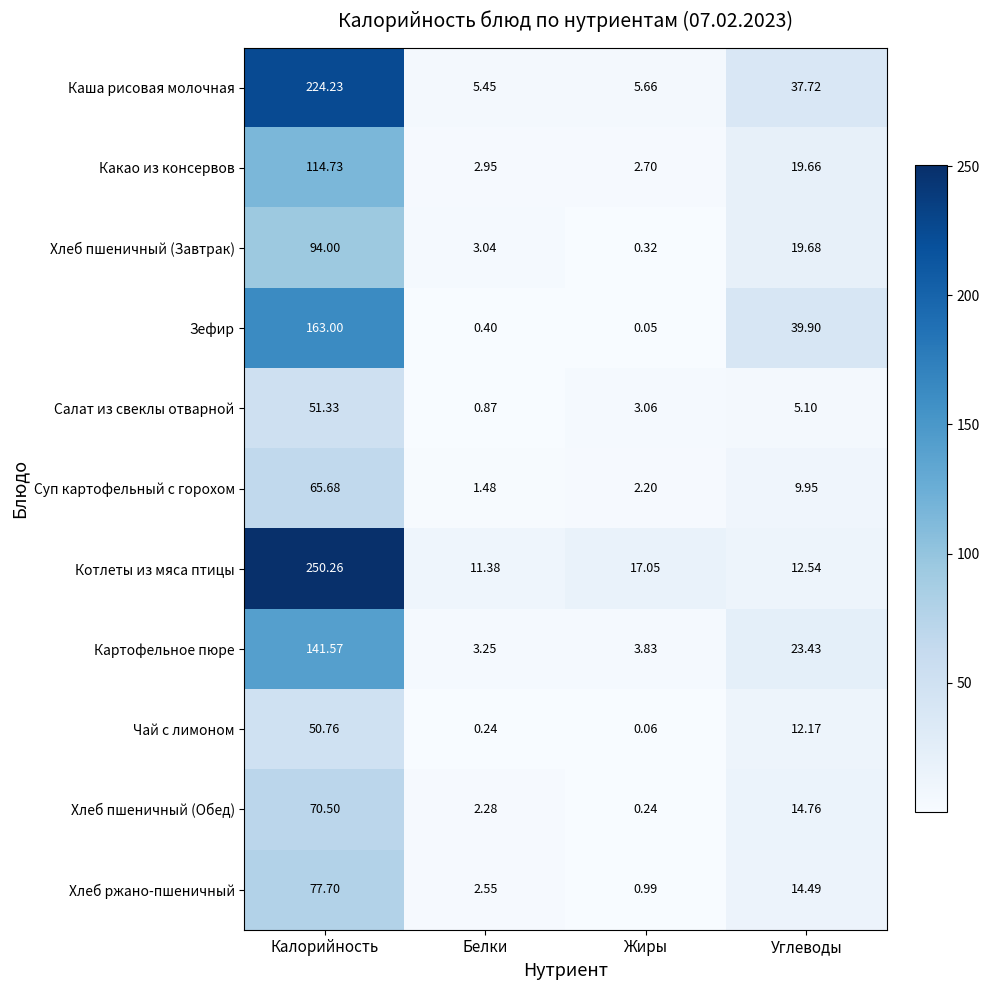

Which series has the largest total across all categories?

Котлеты из мяса птицы